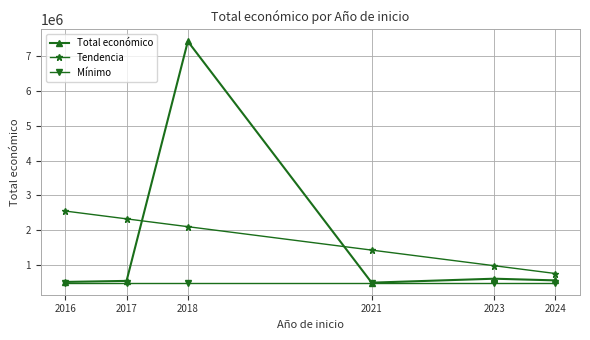

What is the difference between the Total económico values at 2018 and 2023?

6831066.0